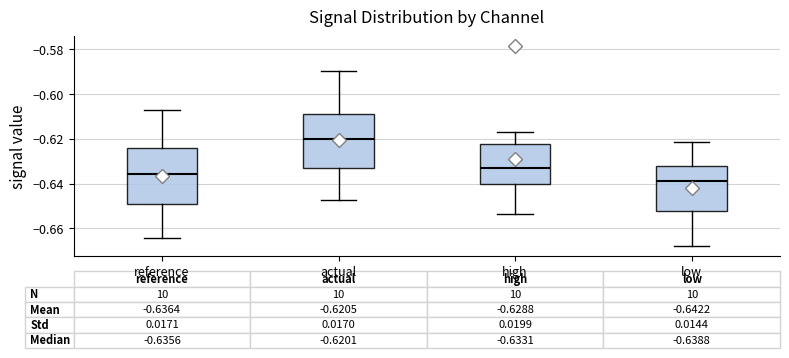

Which box has the lowest median line?

low